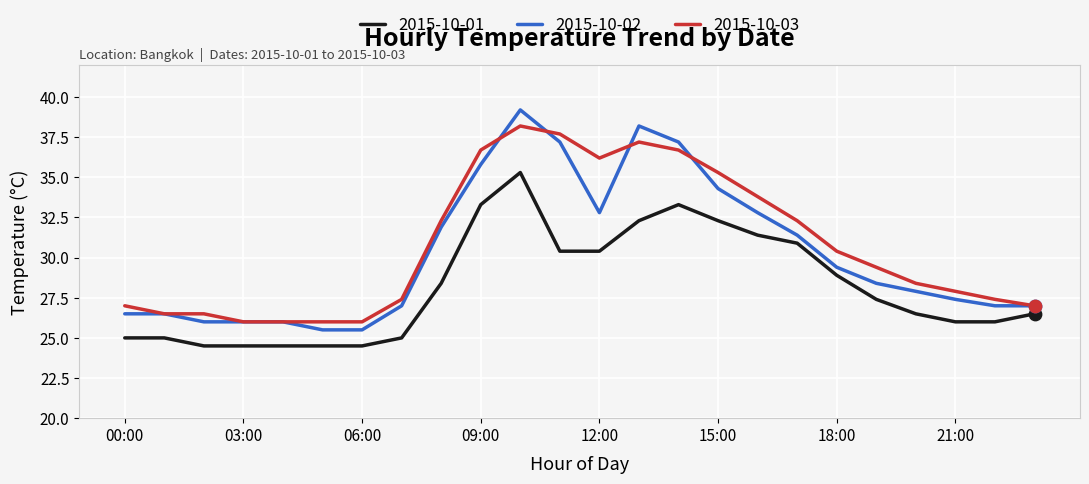

Which series has the largest total across all categories?

2015-10-03